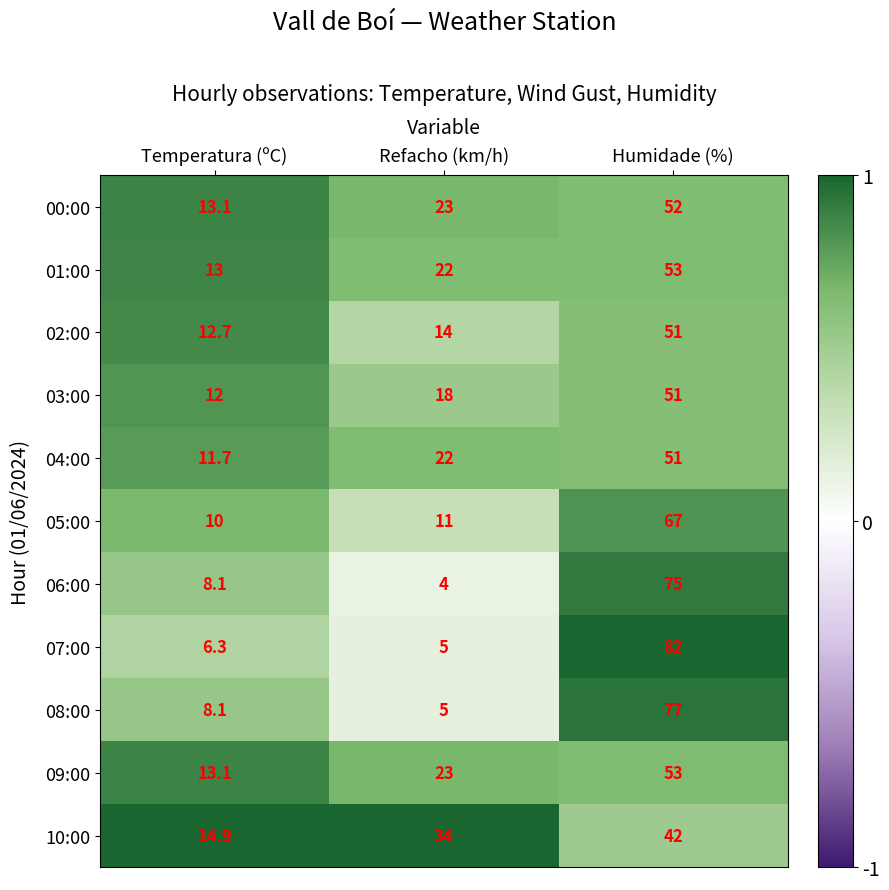

What is the approximate value of 07:00 at Temperatura (ºC)?

6.3